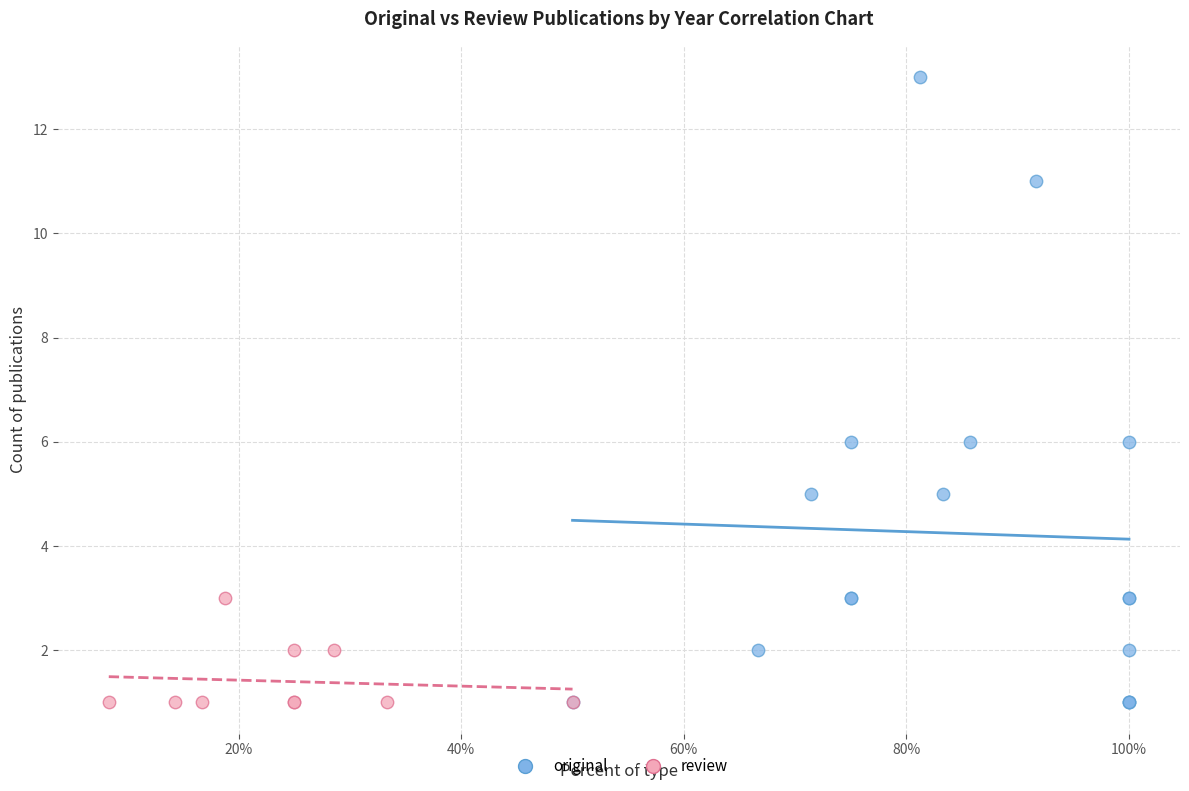

Which series has the largest Y range (max minus min)?

original